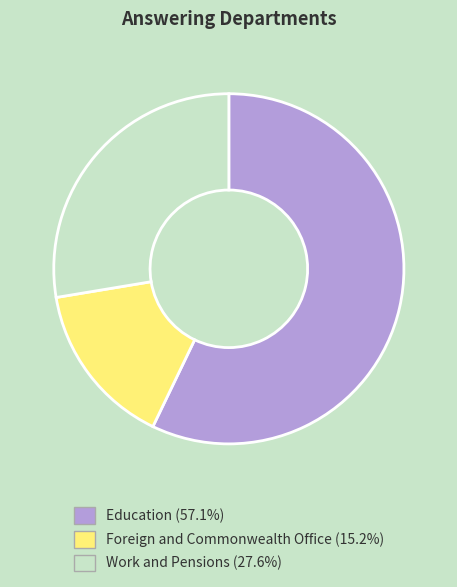

Which category accounts for the majority?

Education